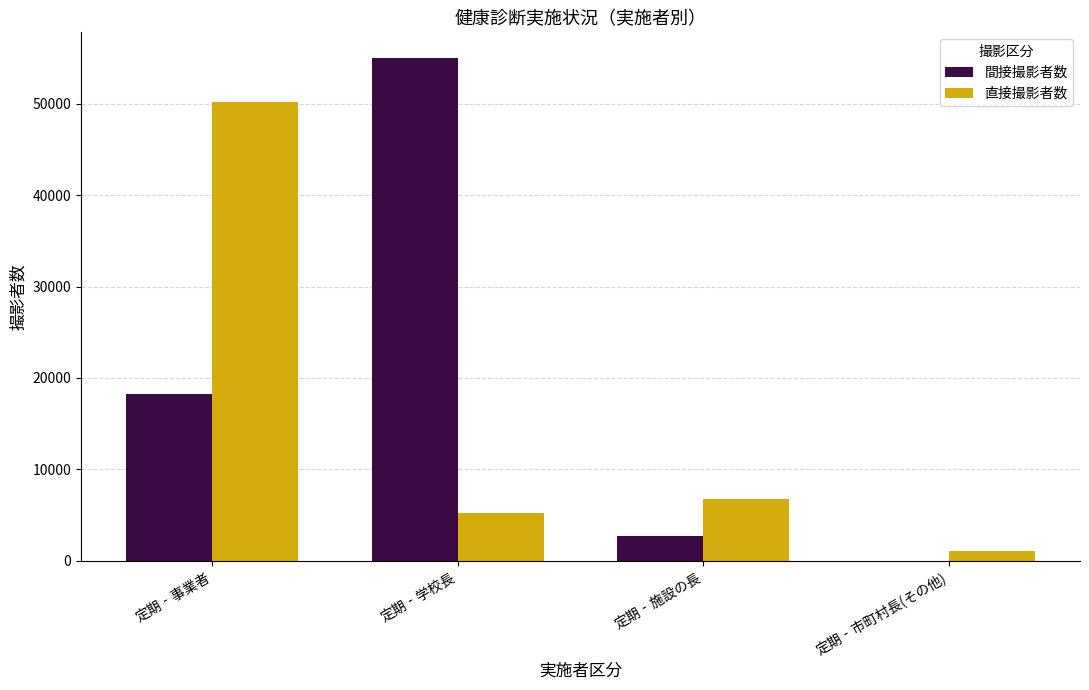

True or false: 間接撮影者数 has a value of 72322 at 定期‐学校長.

False